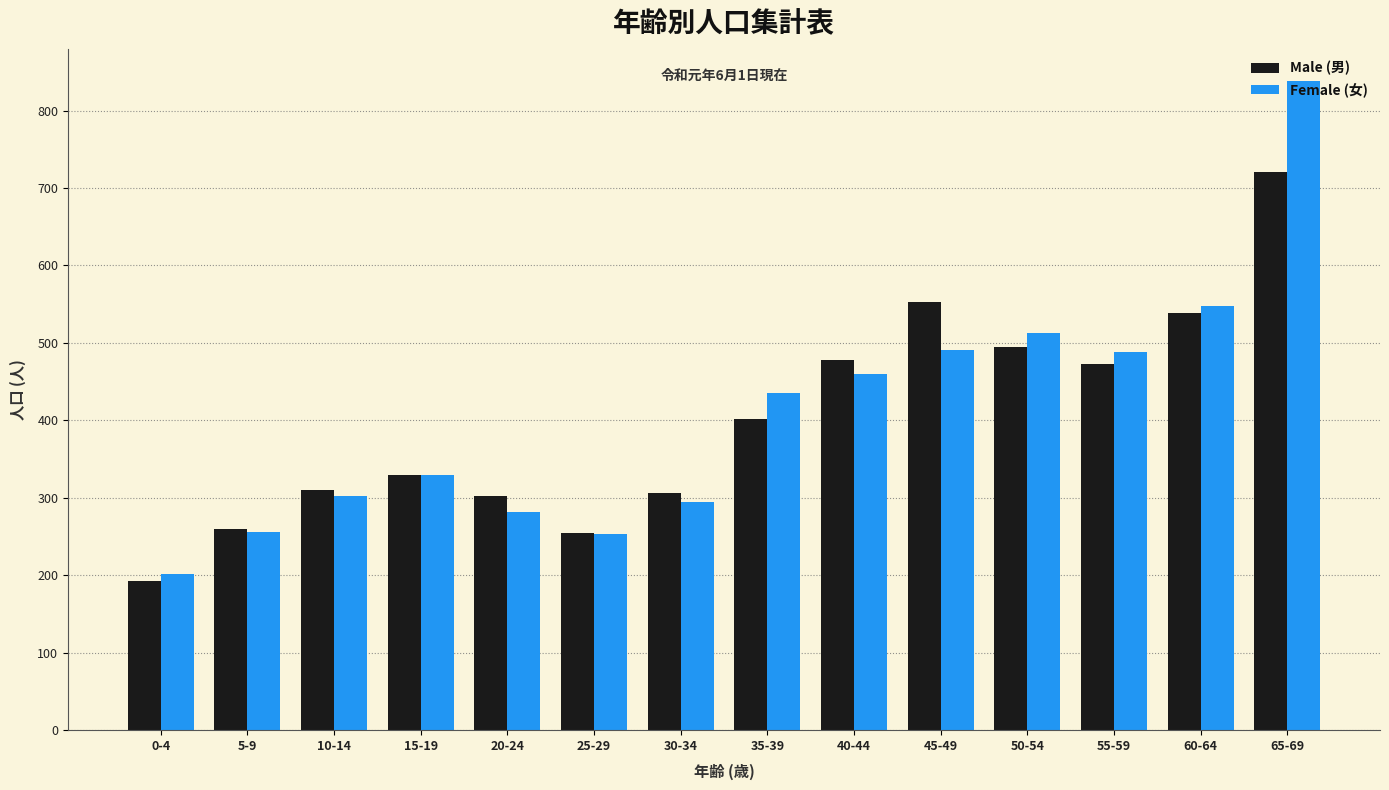

Rank the series by their maximum value, from highest to lowest.

Female (女), Male (男)